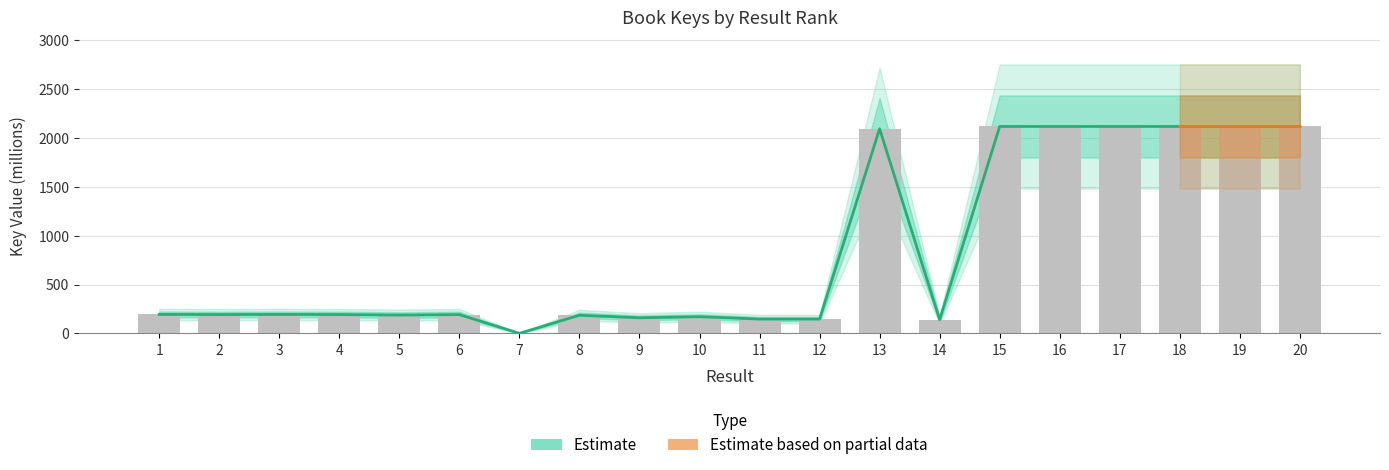

Reading left to right, extract all data points from this chart.

1=194.3	2=192.8	3=194.3	4=192.8	5=188.0	6=192.5	7=0.7	8=185.8	9=159.8	10=171.0	11=146.7	12=146.7	13=2095.7	14=140.5	15=2119.4	16=2119.4	17=2119.4	18=2119.4	19=2119.4	20=2119.4